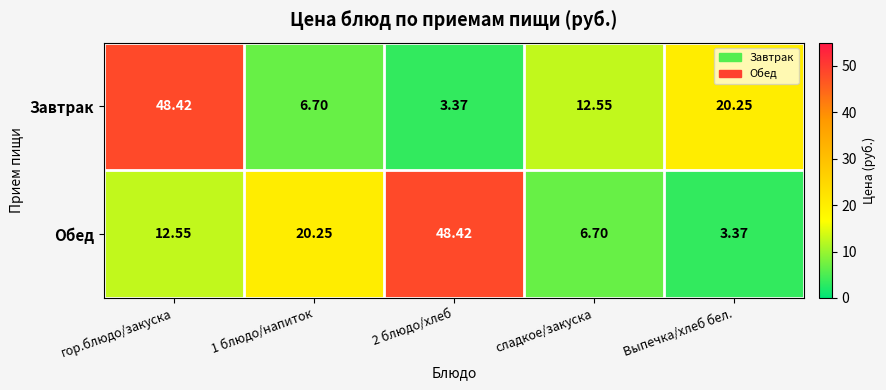

At how many categories does at least one series exceed 34?

2